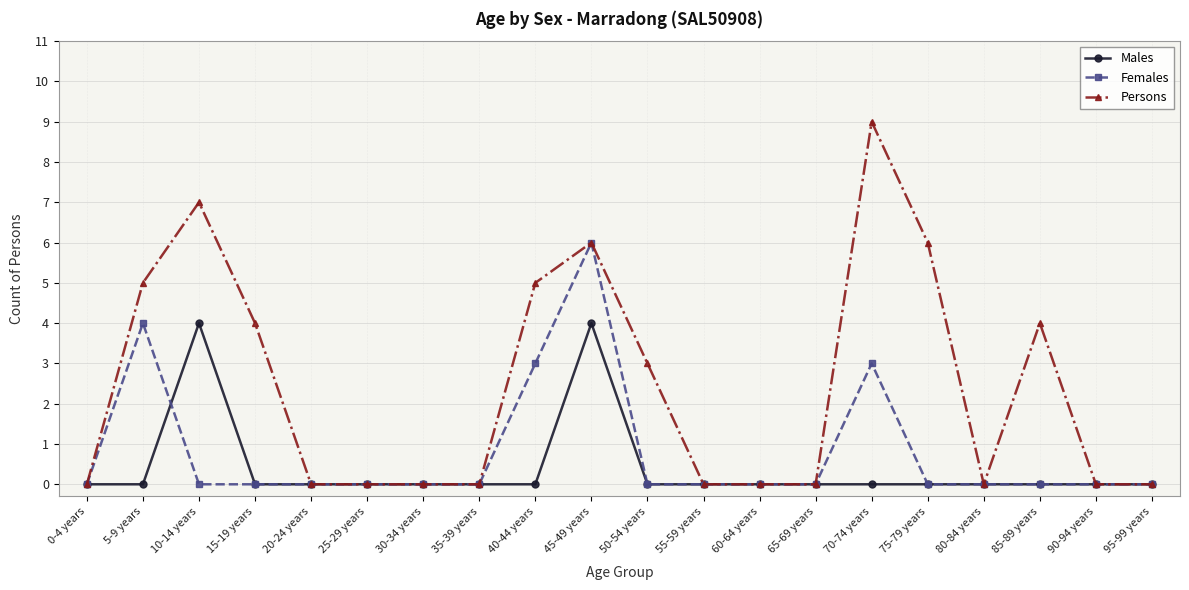

Rank the series by their maximum value, from highest to lowest.

Persons, Females, Males